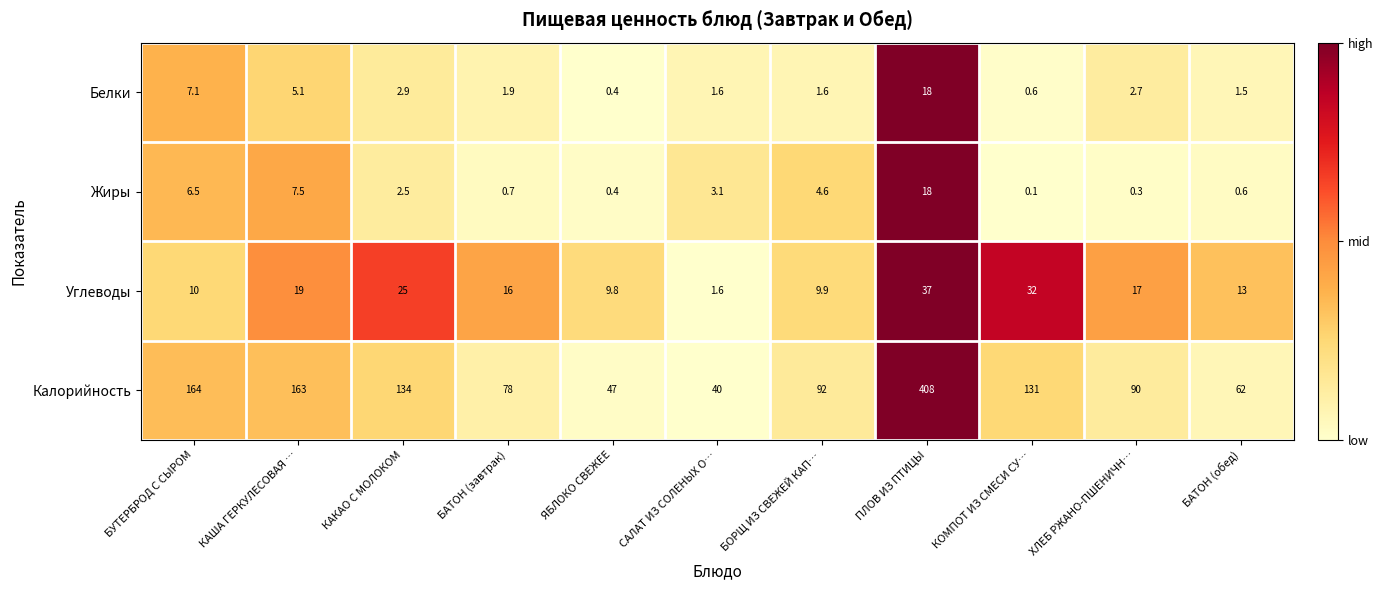

Between КОМПОТ ИЗ СМЕСИ СУ… and ХЛЕБ РЖАНО-ПШЕНИЧН…, which series saw the biggest shift?

Калорийность